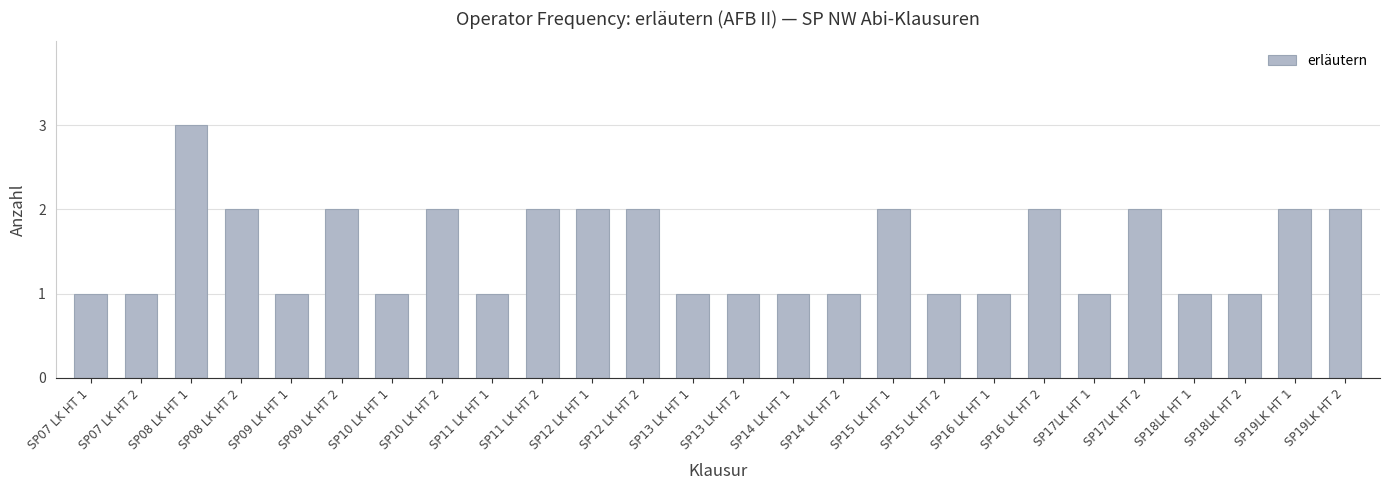

Which has a higher value, SP08 LK HT 1 or SP16 LK HT 1?

SP08 LK HT 1